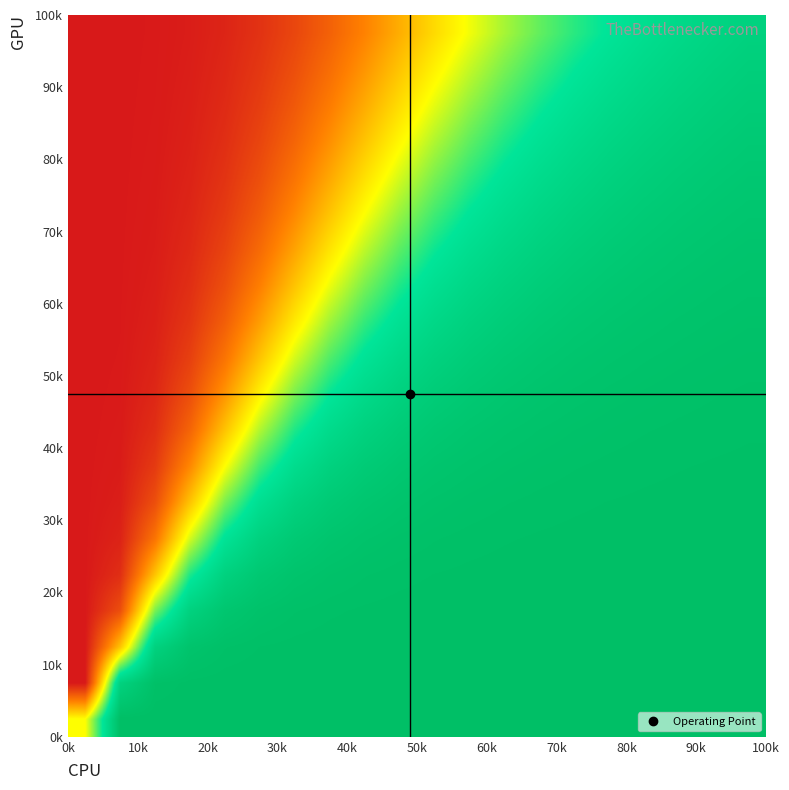

At how many categories does at least one series exceed 0?

19